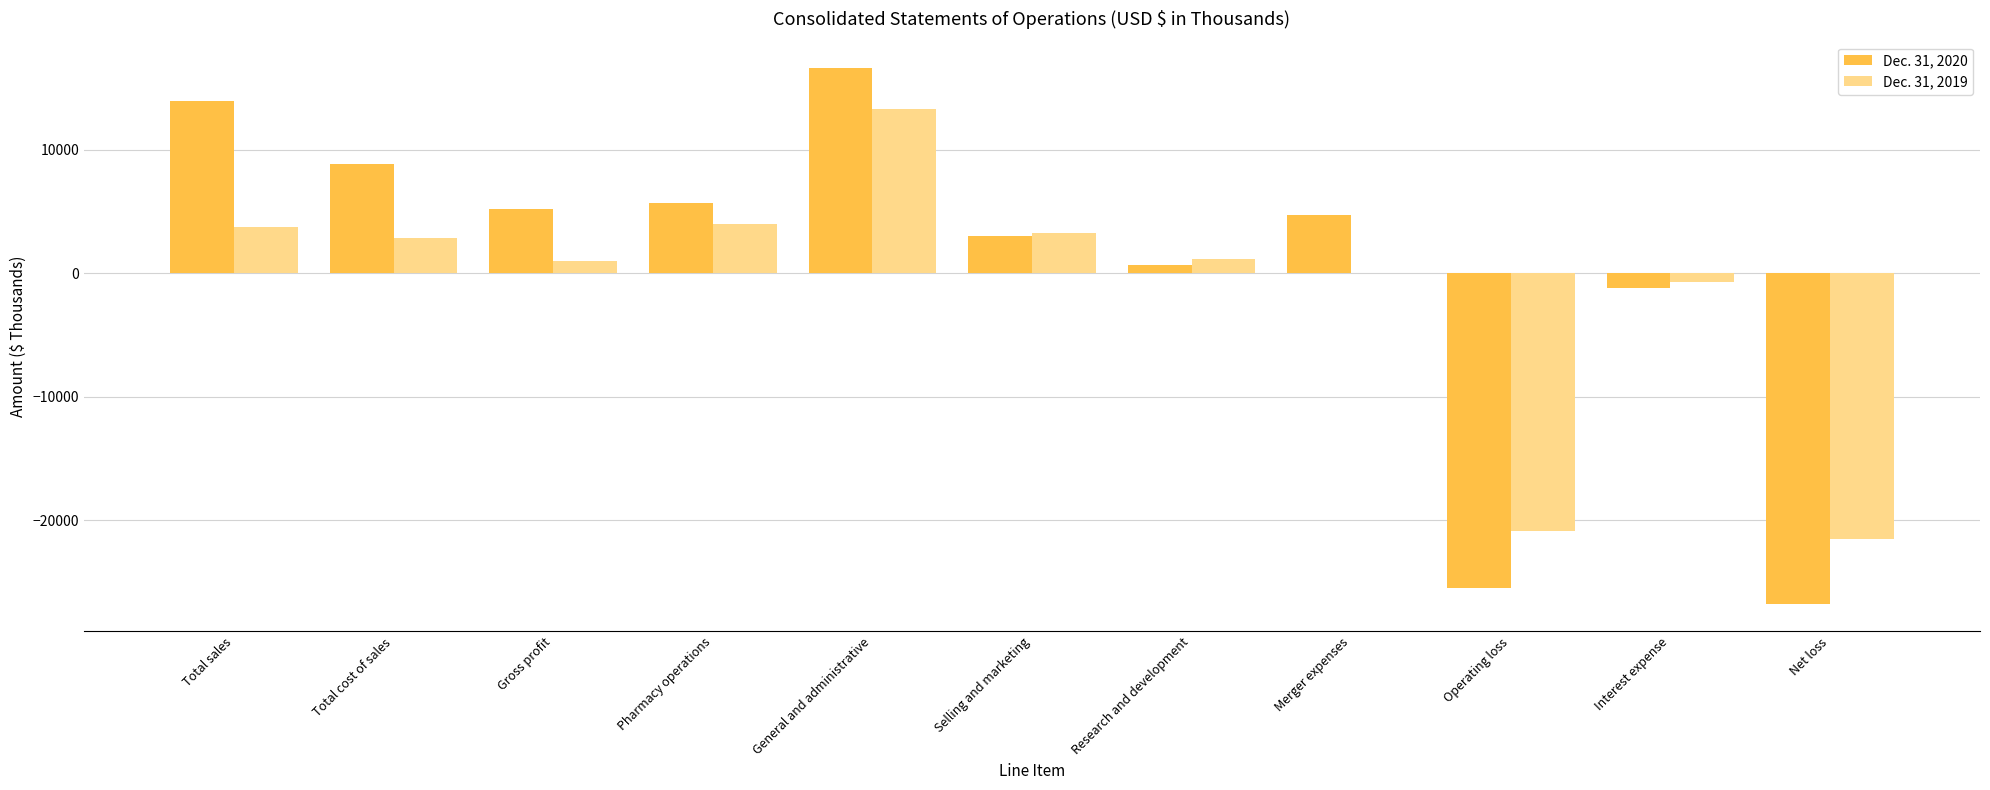

True or false: Dec. 31, 2019 has a value of 1839 at Selling and marketing.

False